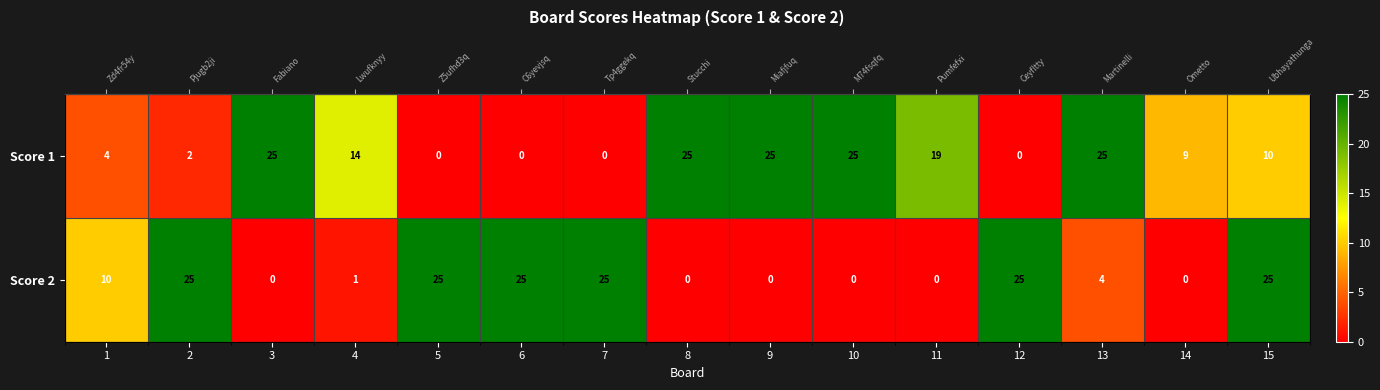

What is the spread (max minus min) of values at 6?

25